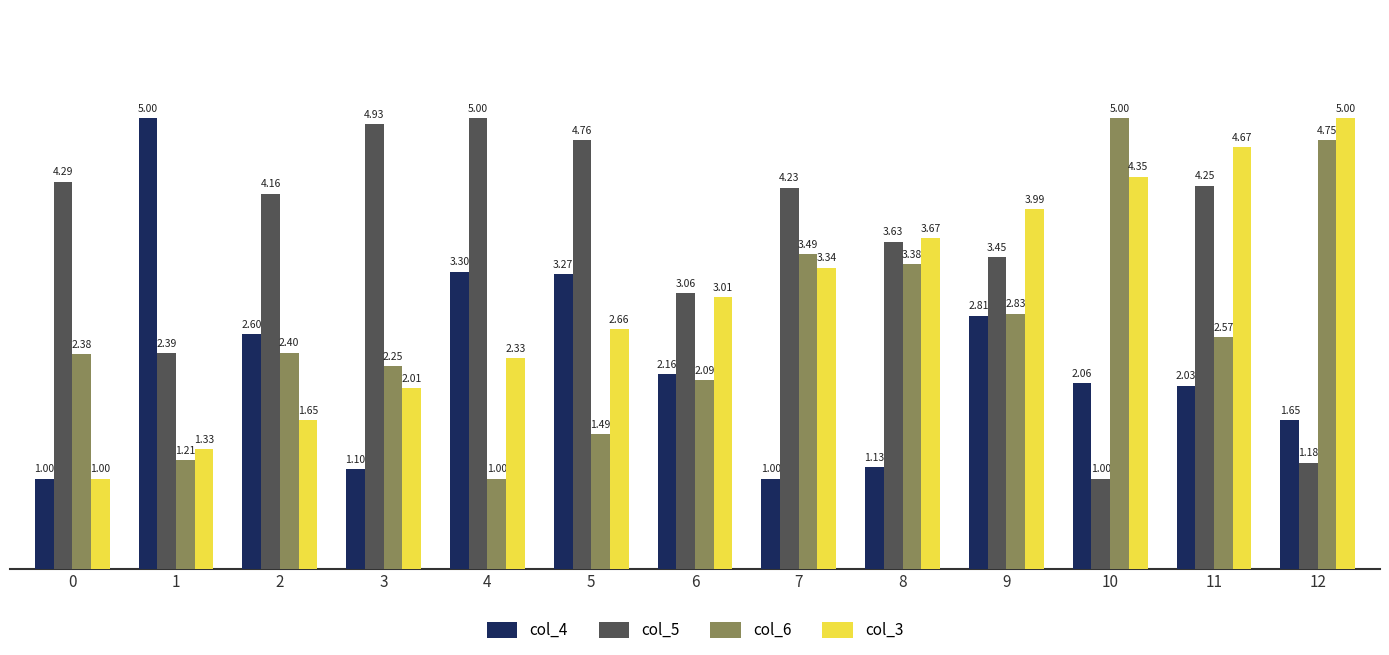

How many values in the col_4 series exceed 2?

8